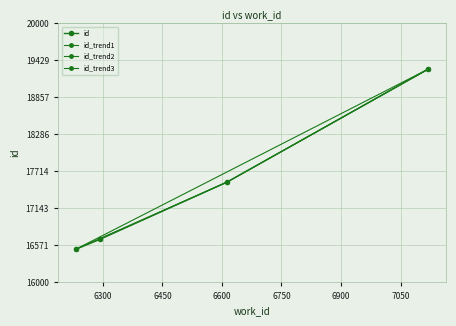

Rank the categories by value from lowest to highest.

6232, 6293, 6613, 7120